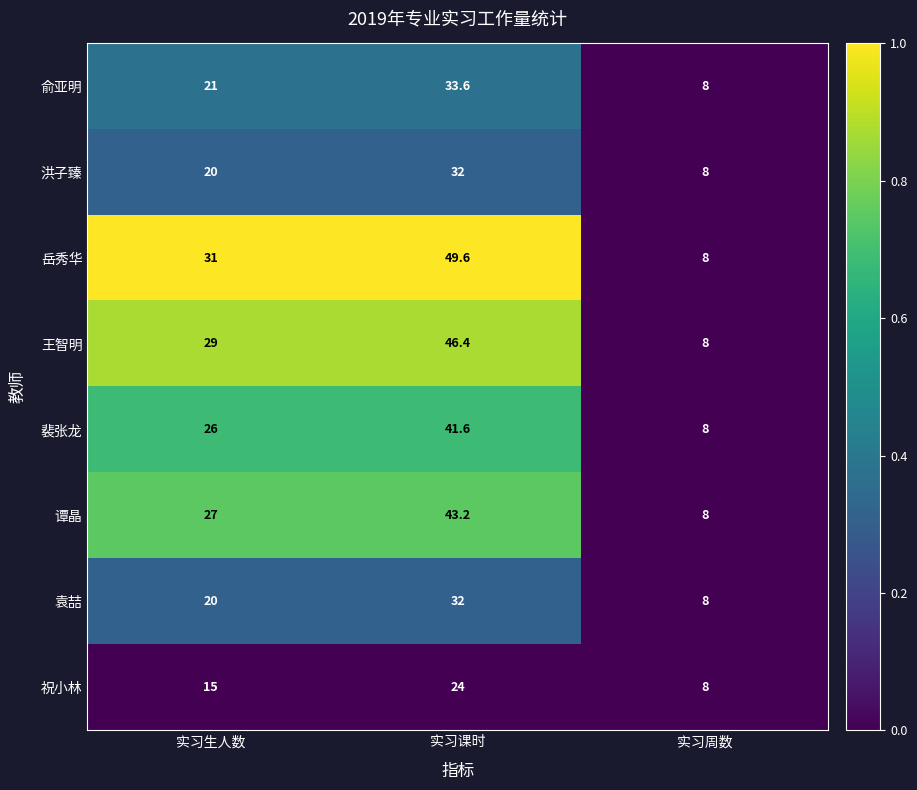

What is the spread (max minus min) of values at 实习生人数?

16.0